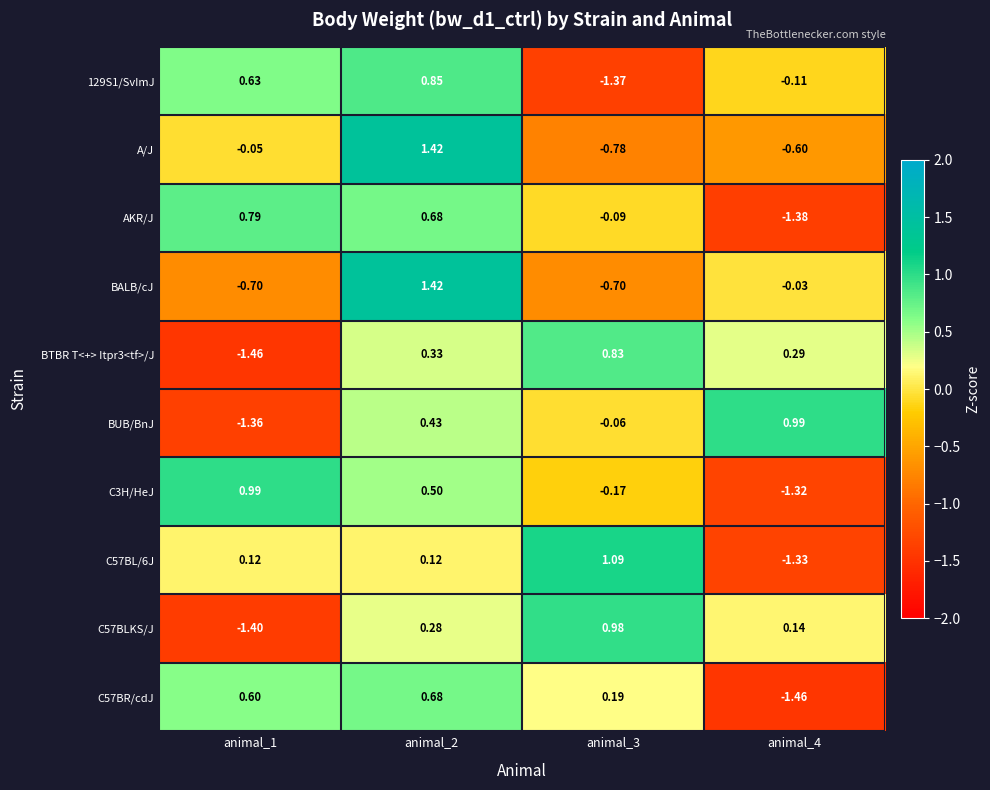

Is the value of BTBR T<+> Itpr3<tf>/J at animal_4 greater than the value of A/J at animal_4?

Yes